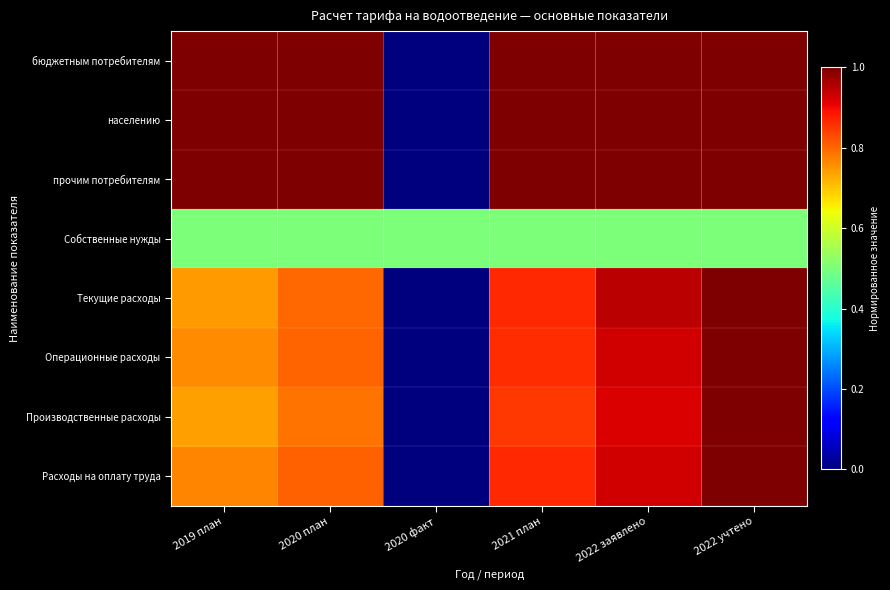

What is the difference between the highest and lowest values at 2022 учтено?

0.5